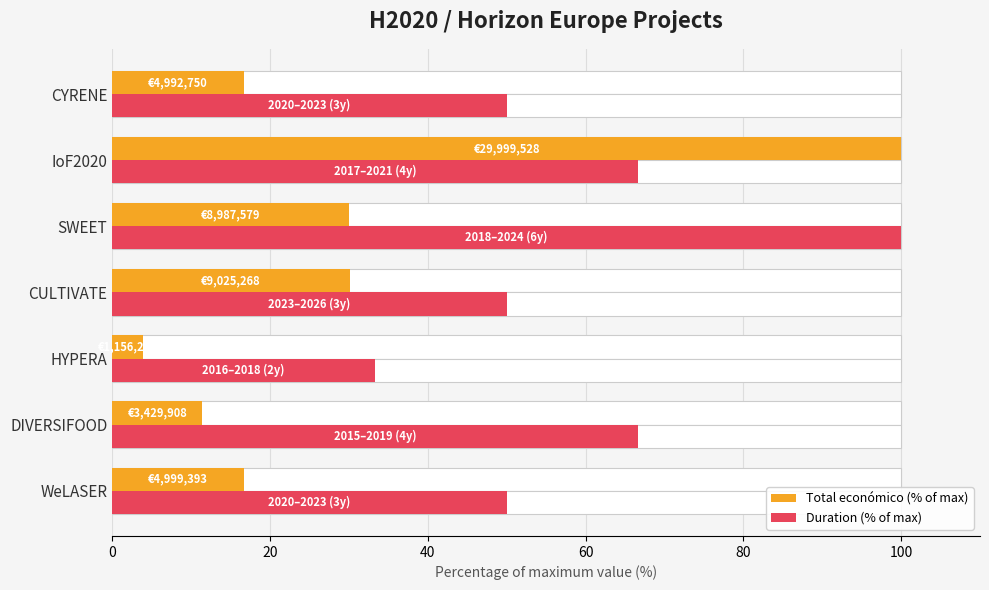

Which series has the widest spread of values?

Total económico (% of max)